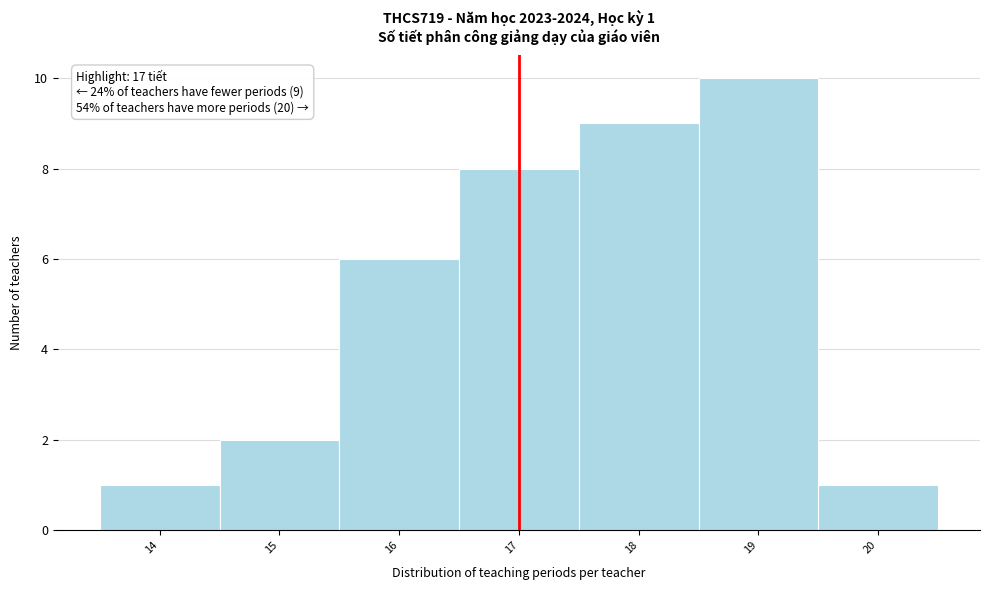

Over which range of the x-axis is the bar tallest?

18.5 to 19.5